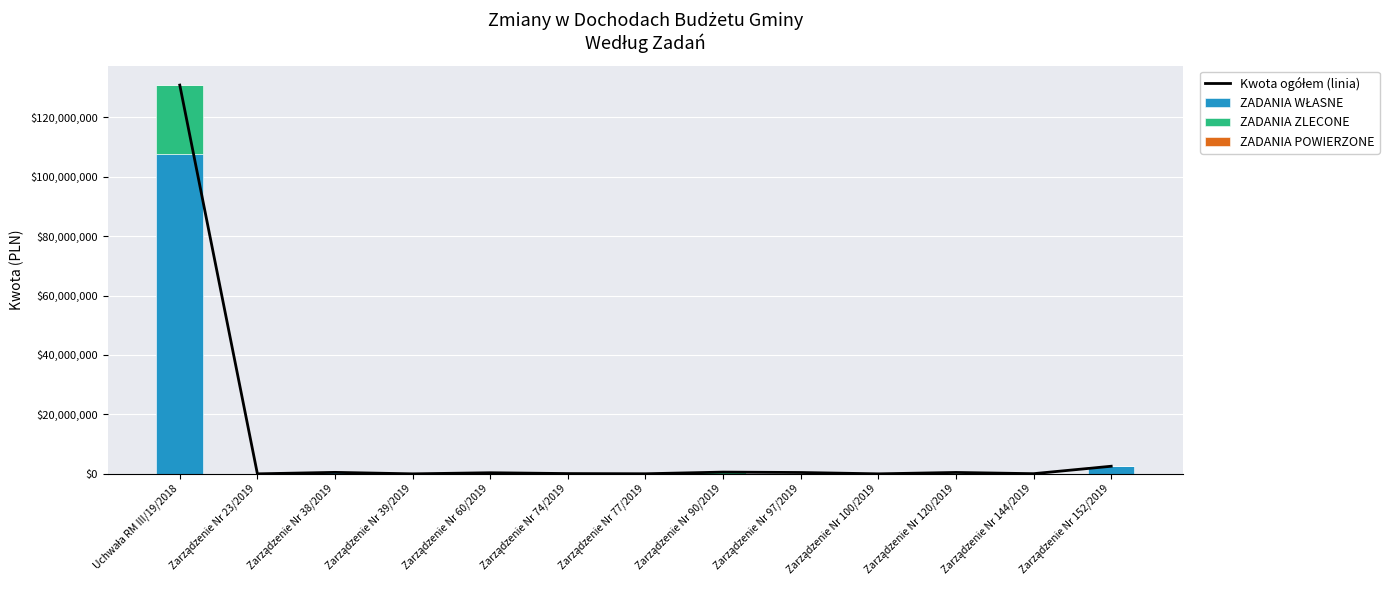

What is the difference between the maximum and minimum values in the ZADANIA ZLECONE series?

22982875.0